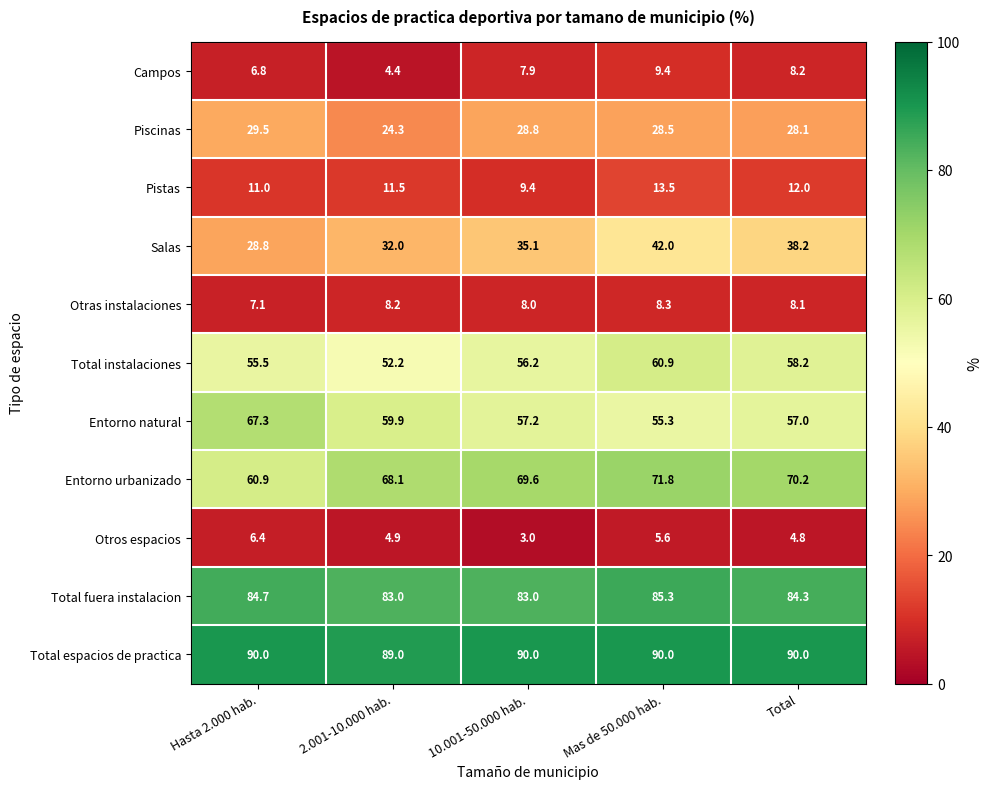

What is the total value across all series at 2.001-10.000 hab.?

437.5